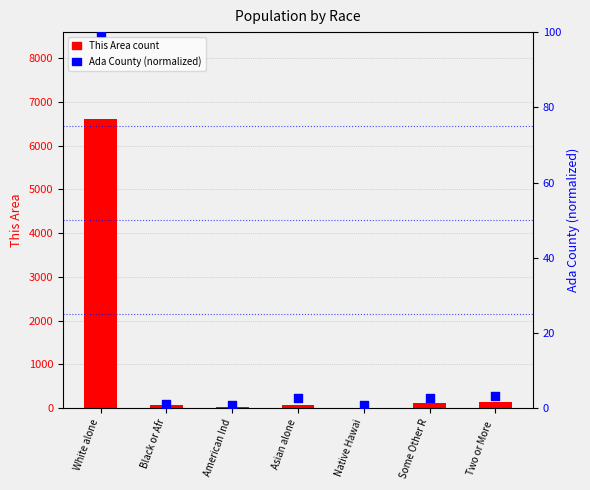

At which category is the sum across all series the highest?

White alone